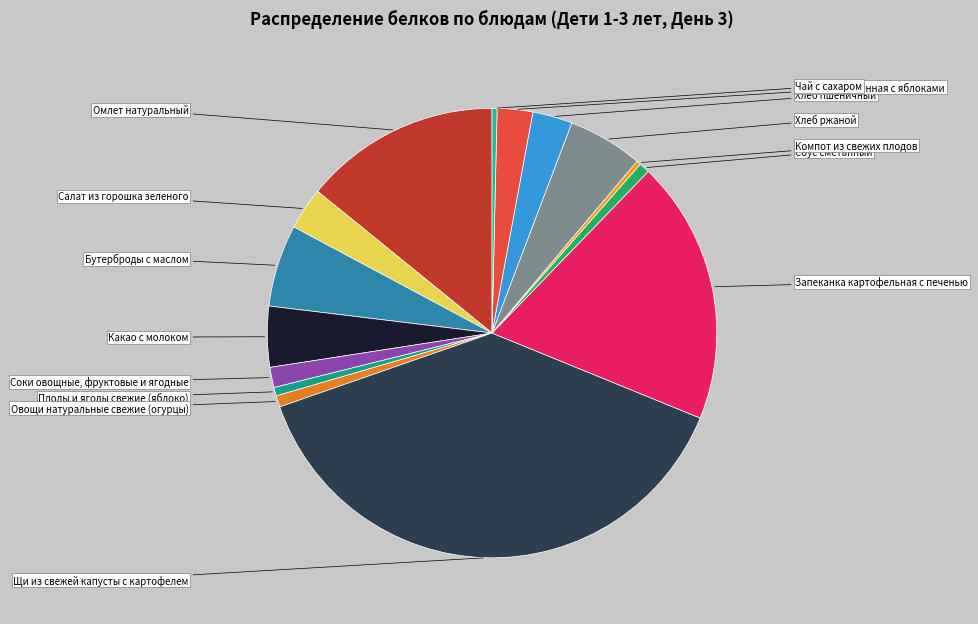

To the nearest percent, what is the difference between the largest and smallest slice percentages?

38%